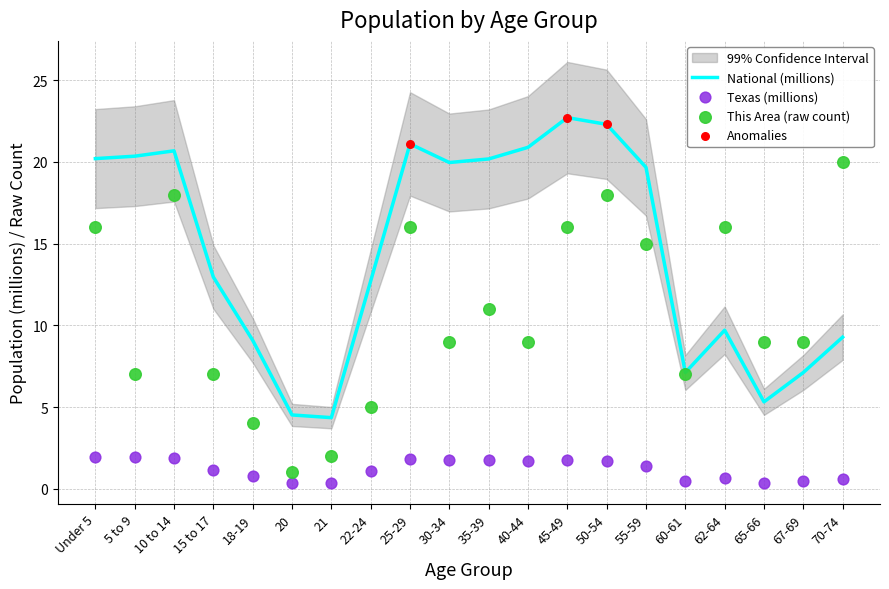

Which series reaches the minimum Y coordinate?

Texas